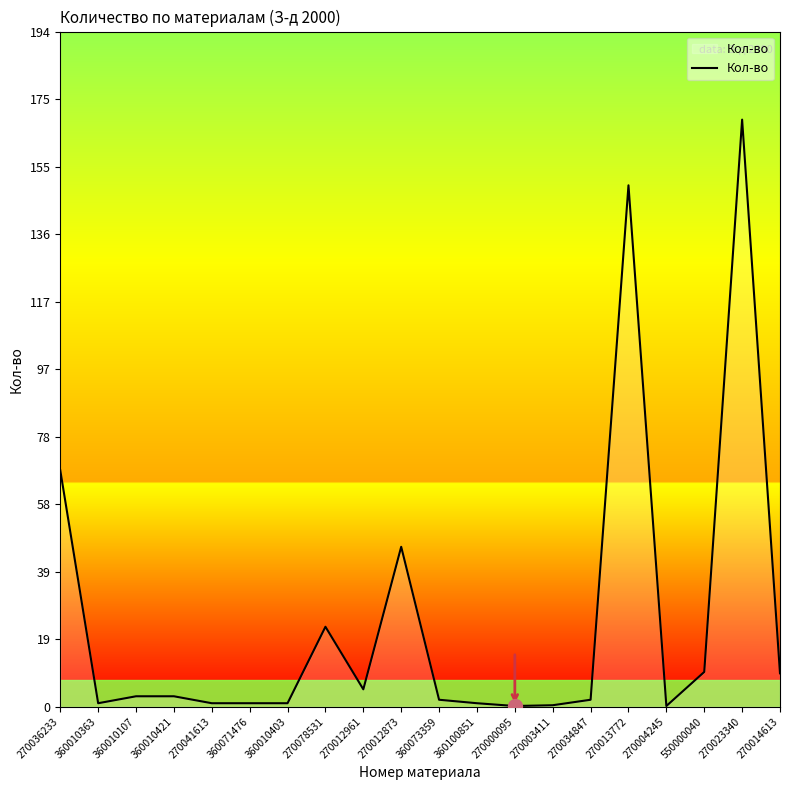

Where does the data first go above 3?

270036233